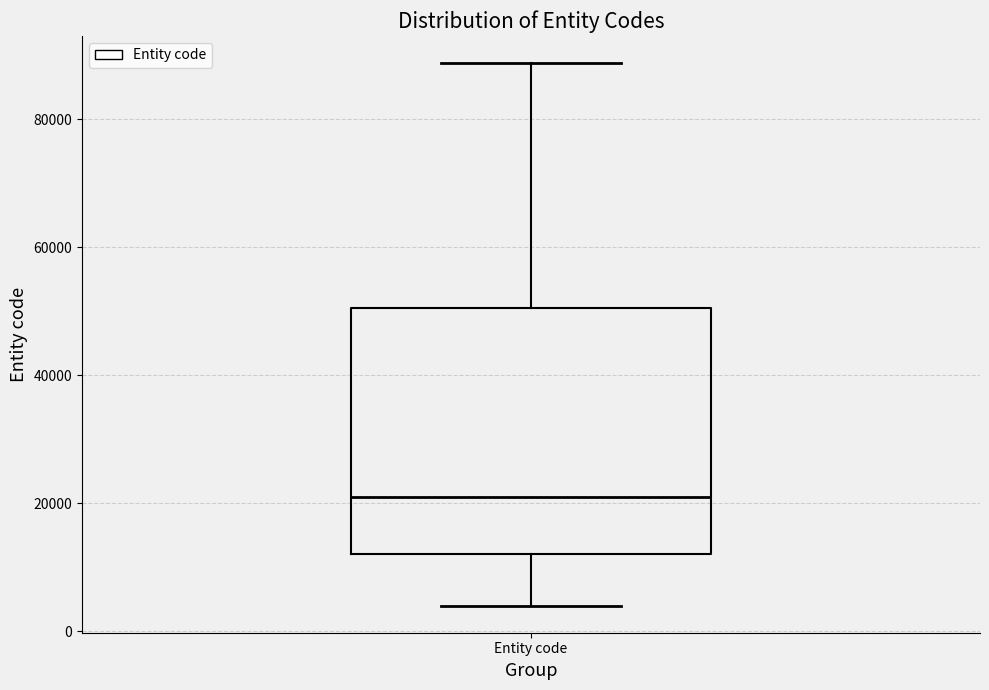

Transcribe this box plot: give where the median line is, the range the box spans, and where the two whiskers end, as read against the y-axis. The values are not printed on the chart, so give them approximately, as read against the axis.

median 22000, box 12000 to 50000, whiskers 4000 to 88000